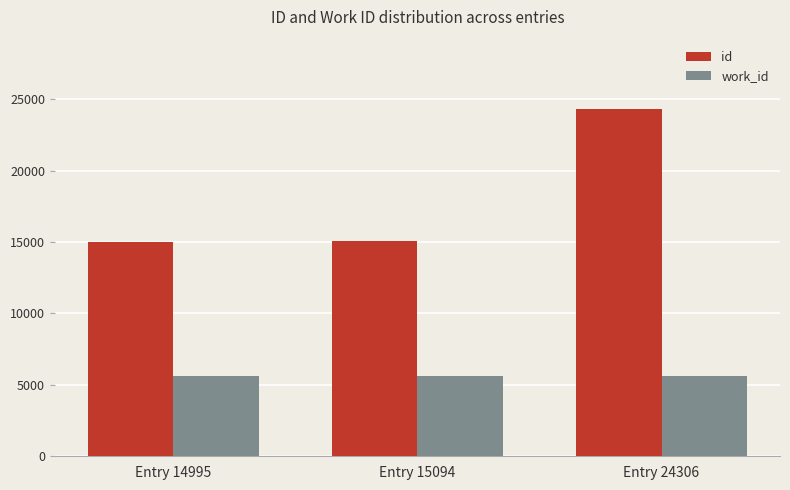

What is the maximum value for id?

24306